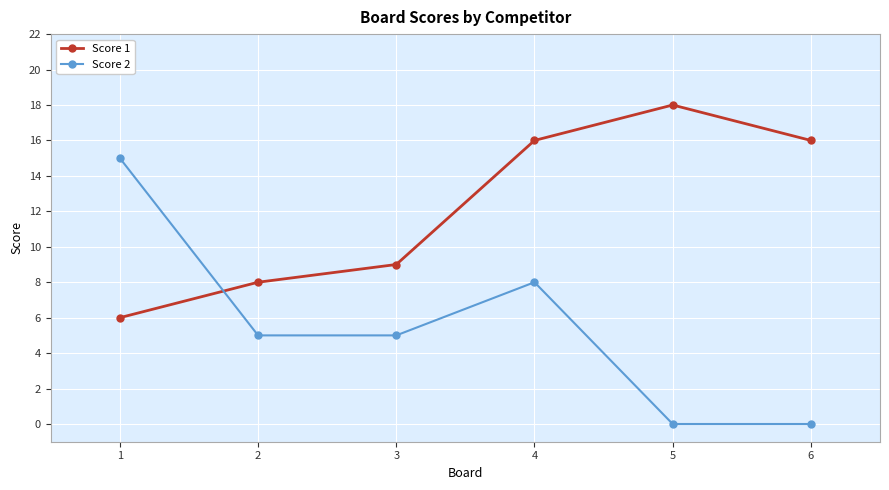

How many categories are shown in the chart?

6